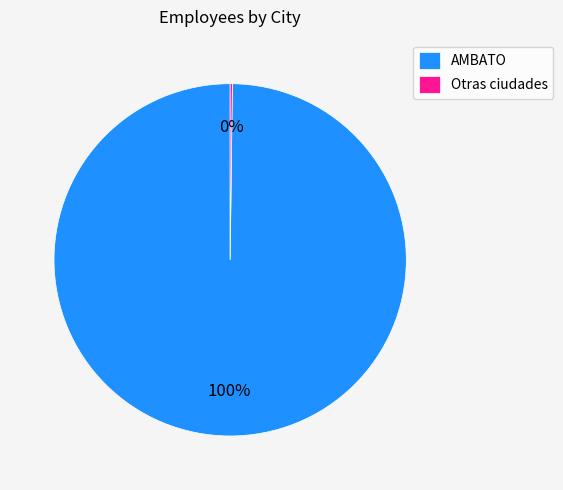

To the nearest percent, what is the average slice percentage?

50%